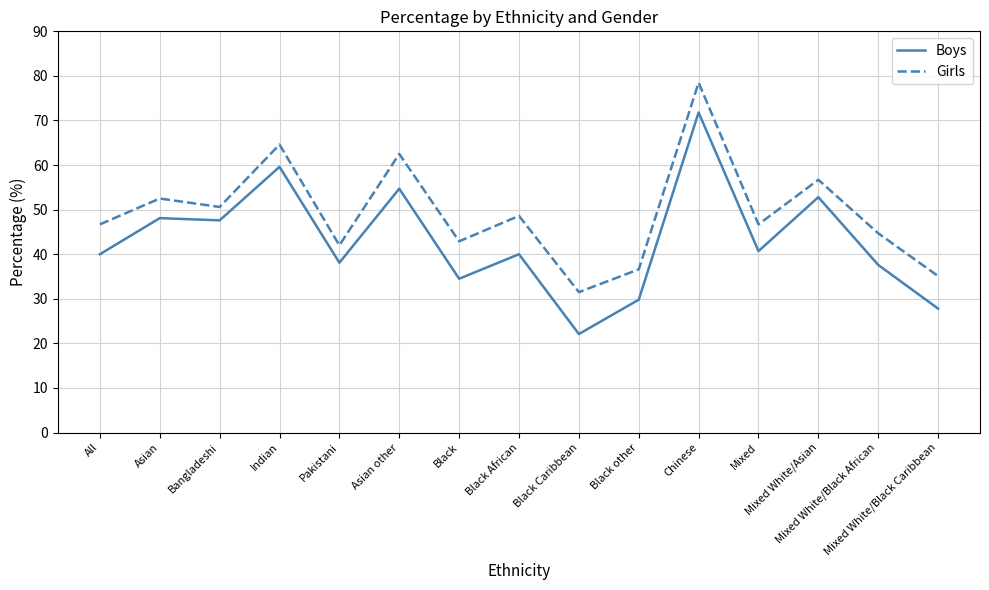

Which series has the widest spread of values?

Boys